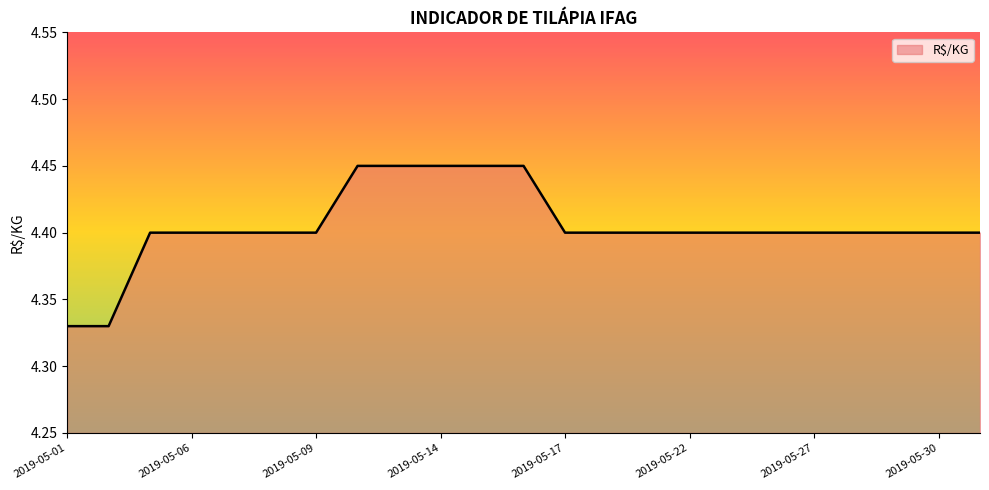

How many series are shown in this chart?

1